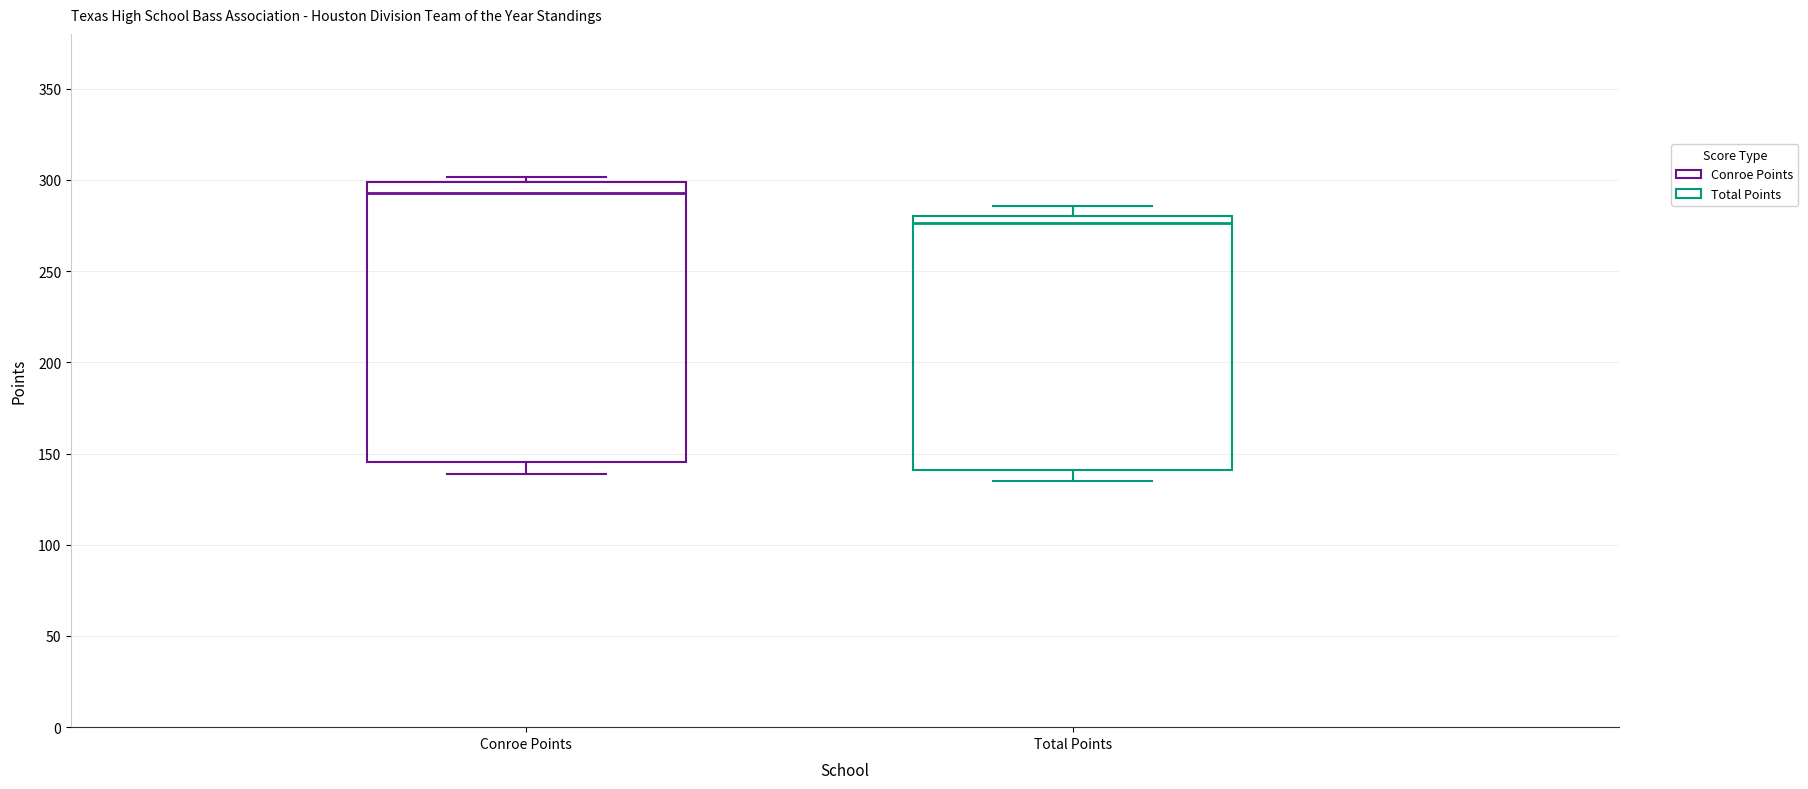

Comparing the boxes themselves (not the whiskers), which one is the tallest?

Conroe Points